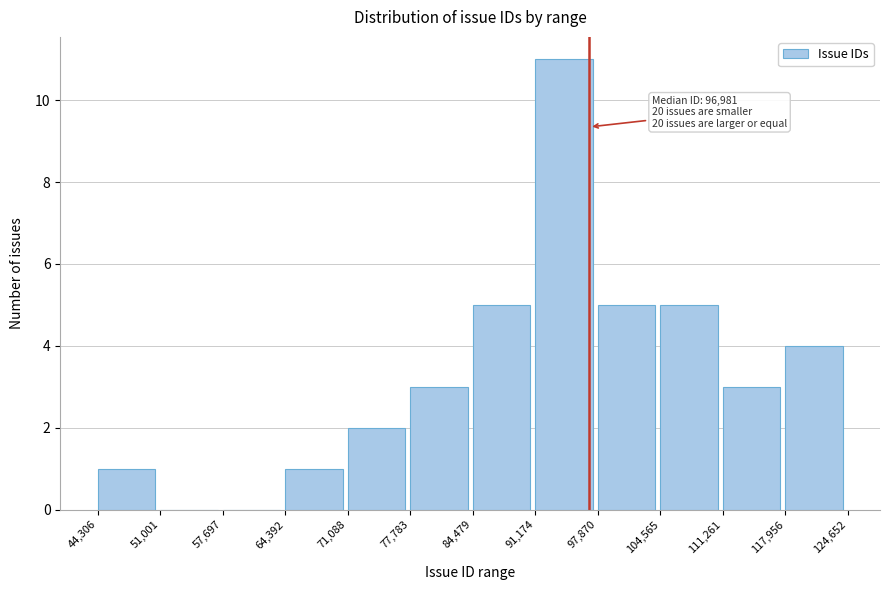

Which range on the x-axis has the tallest bar?

91,174 to 97,870